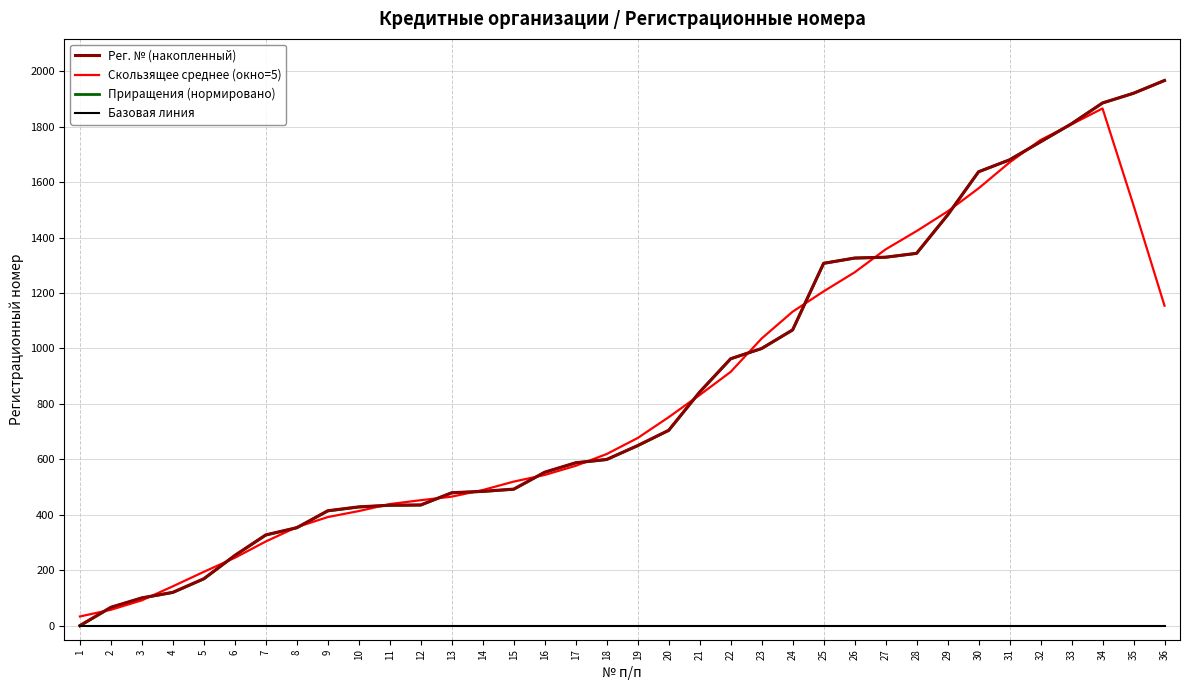

True or false: Рег. № (накопленный) and Приращения (нормировано) cross at least once.

False